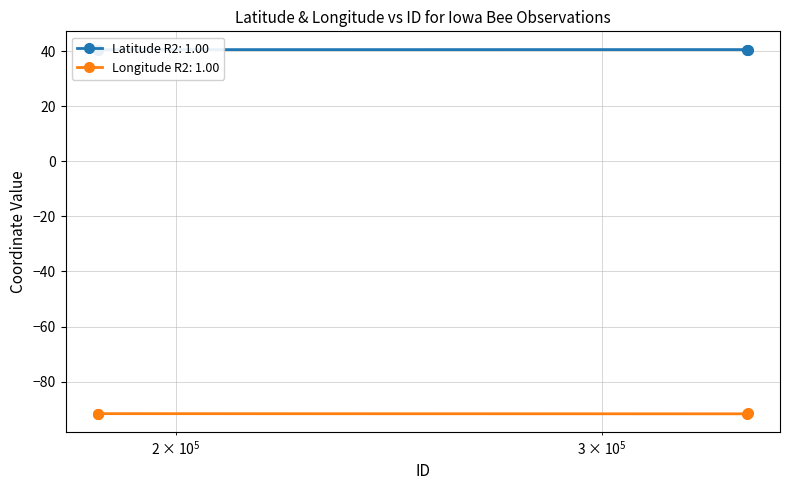

What is the difference between the second highest and minimum values in the Longitude series?

0.1